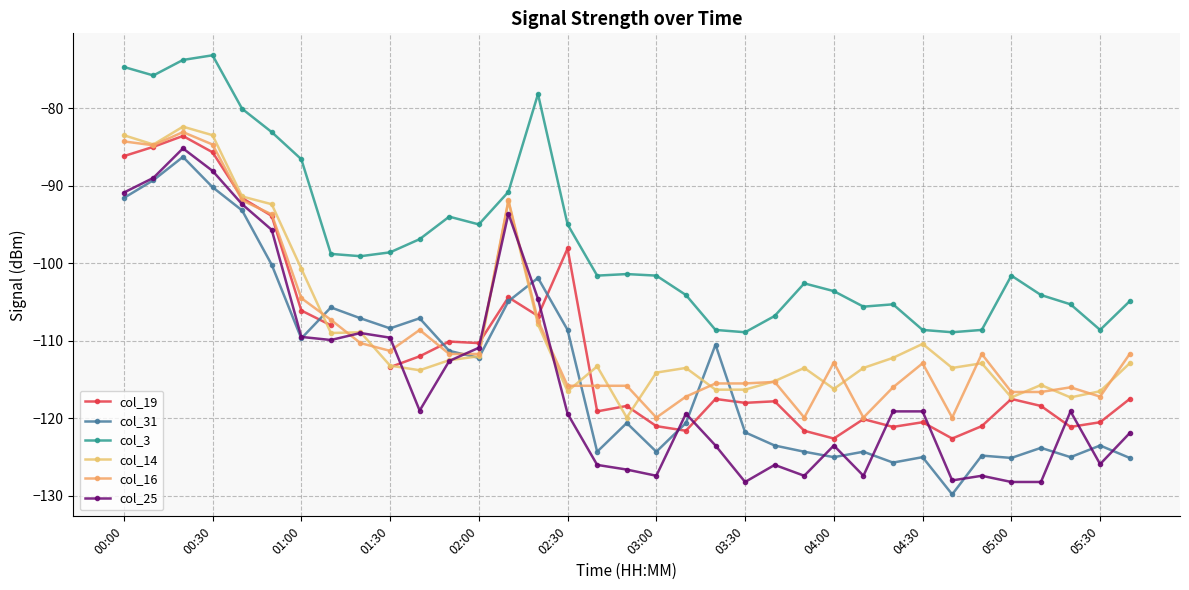

At how many categories does at least one series exceed -113?

35